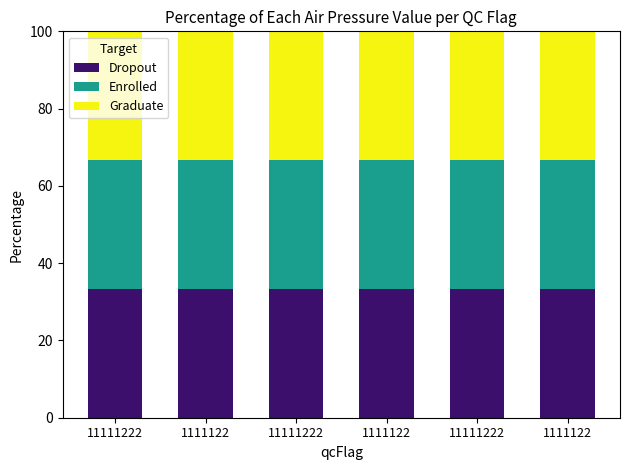

How many data points does each series have?

6